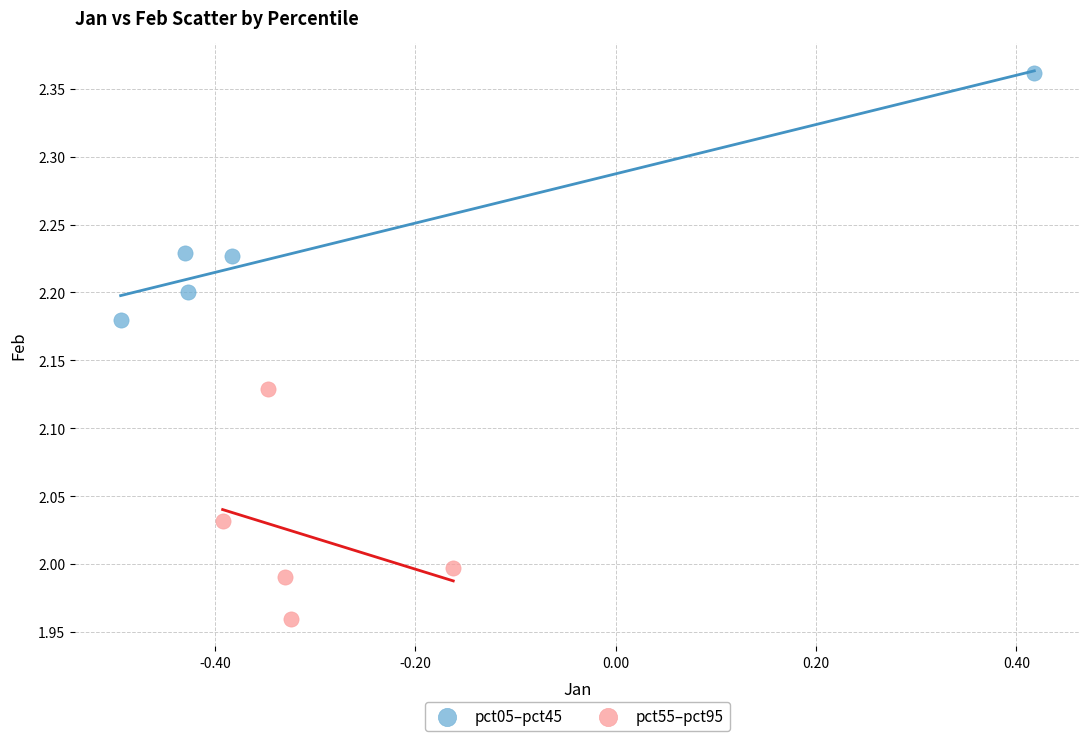

Which series contains the highest Y value?

pct05–pct45